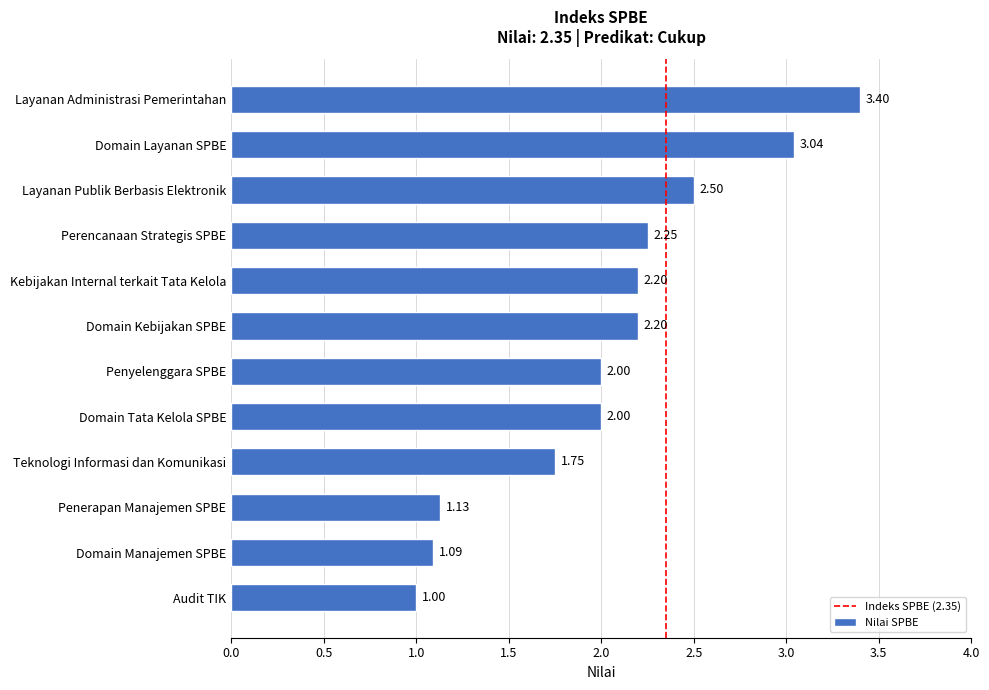

What is the change in value from Layanan Publik Berbasis Elektronik to Layanan Administrasi Pemerintahan?

+0.9